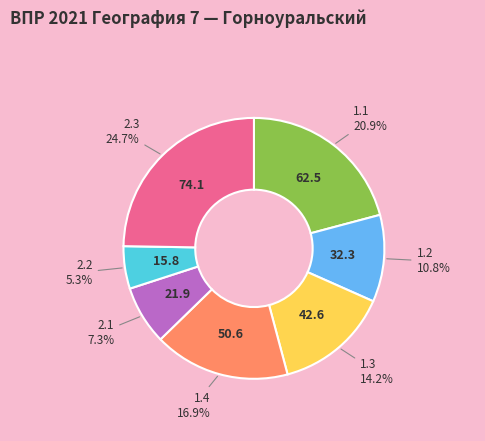

To the nearest percent, what is the difference between the largest and smallest slice percentages?

19%